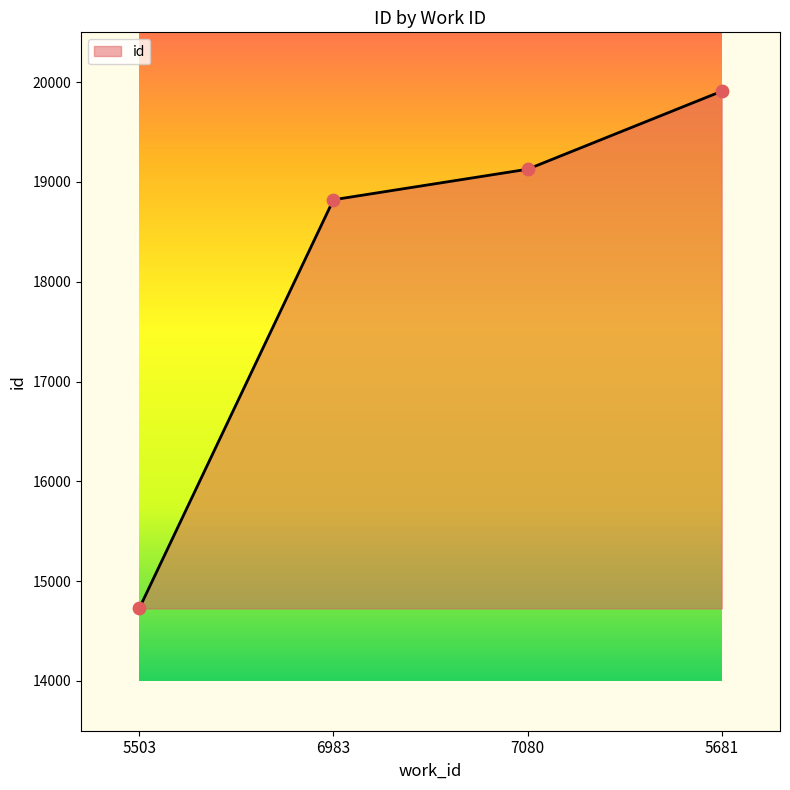

What is the change in value from 6983 to 5681?

+1088